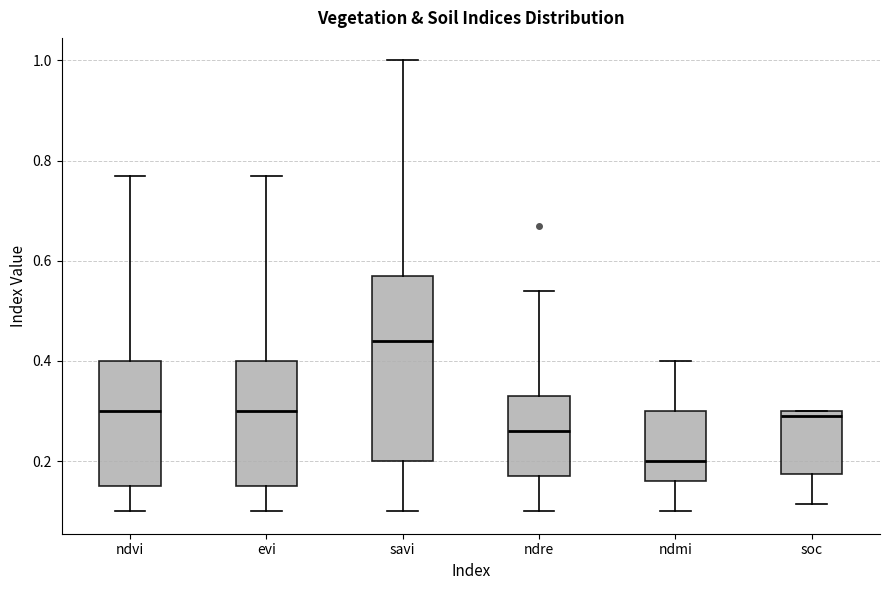

Reading left to right, read every box against the y-axis: the position of its median line, the range the box covers, and the ends of its whiskers. The values are not printed on the chart, so give them approximately, as read against the axis.

ndvi: median 0.30, box 0.16 to 0.40, whiskers 0.10 to 0.78
evi: median 0.30, box 0.16 to 0.40, whiskers 0.10 to 0.78
savi: median 0.44, box 0.20 to 0.58, whiskers 0.10 to 1.00
ndre: median 0.26, box 0.18 to 0.34, whiskers 0.10 to 0.54
ndmi: median 0.20, box 0.16 to 0.30, whiskers 0.10 to 0.40
soc: median 0.30 (just below the box's upper edge), box 0.18 to 0.30, whiskers 0.12 to 0.30